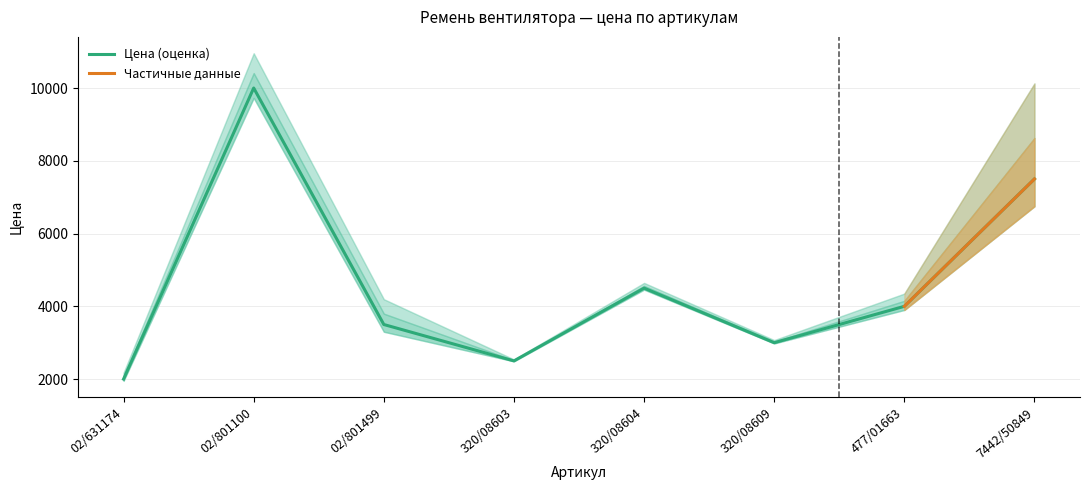

What is the label of the 2nd point from the left?

02/801100